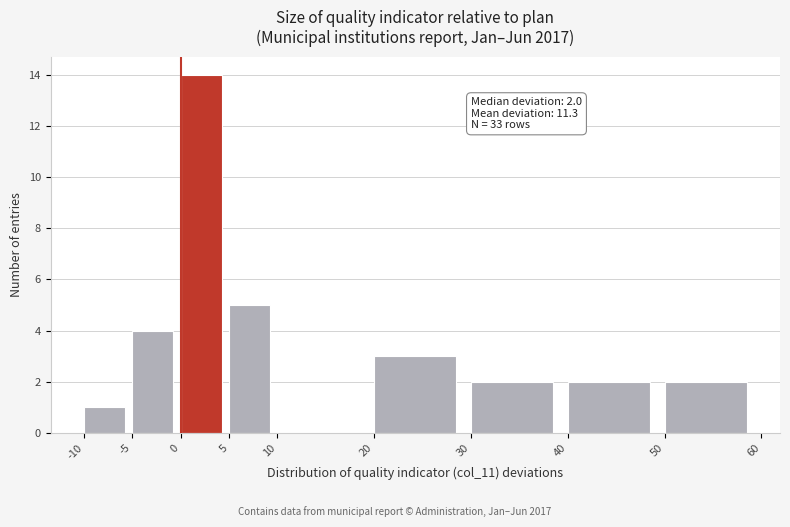

Over which range of the x-axis is the bar tallest?

0 to 5